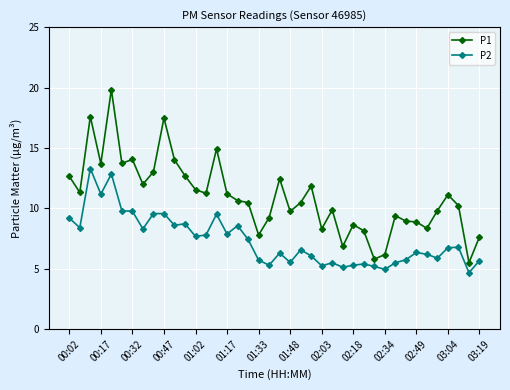

Which series has the largest total across all categories?

P1